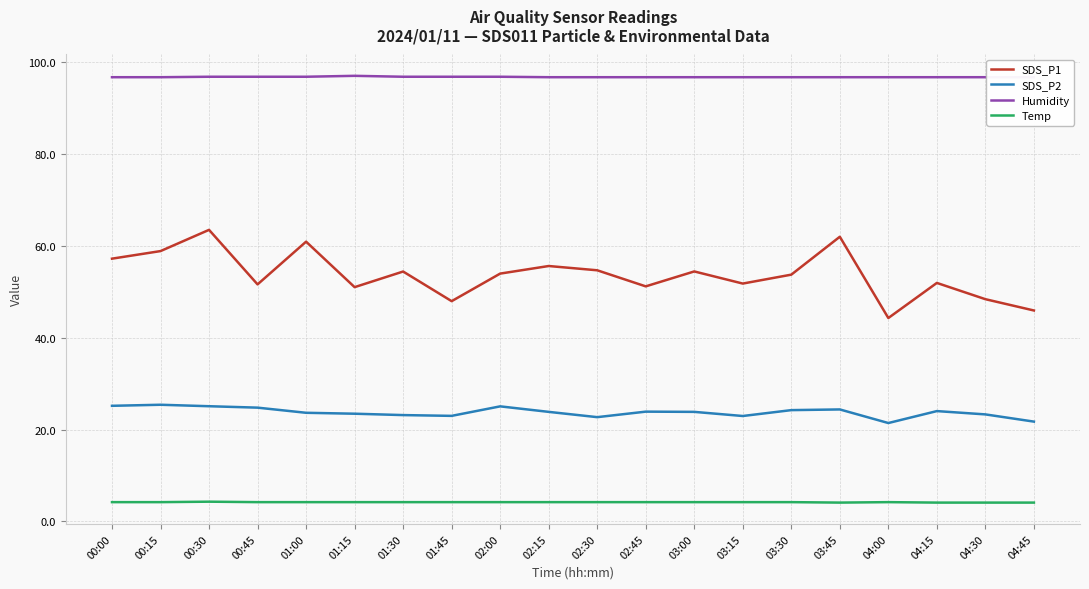

The SDS_P2 series shows 21.4 at 04:00. True or false?

True